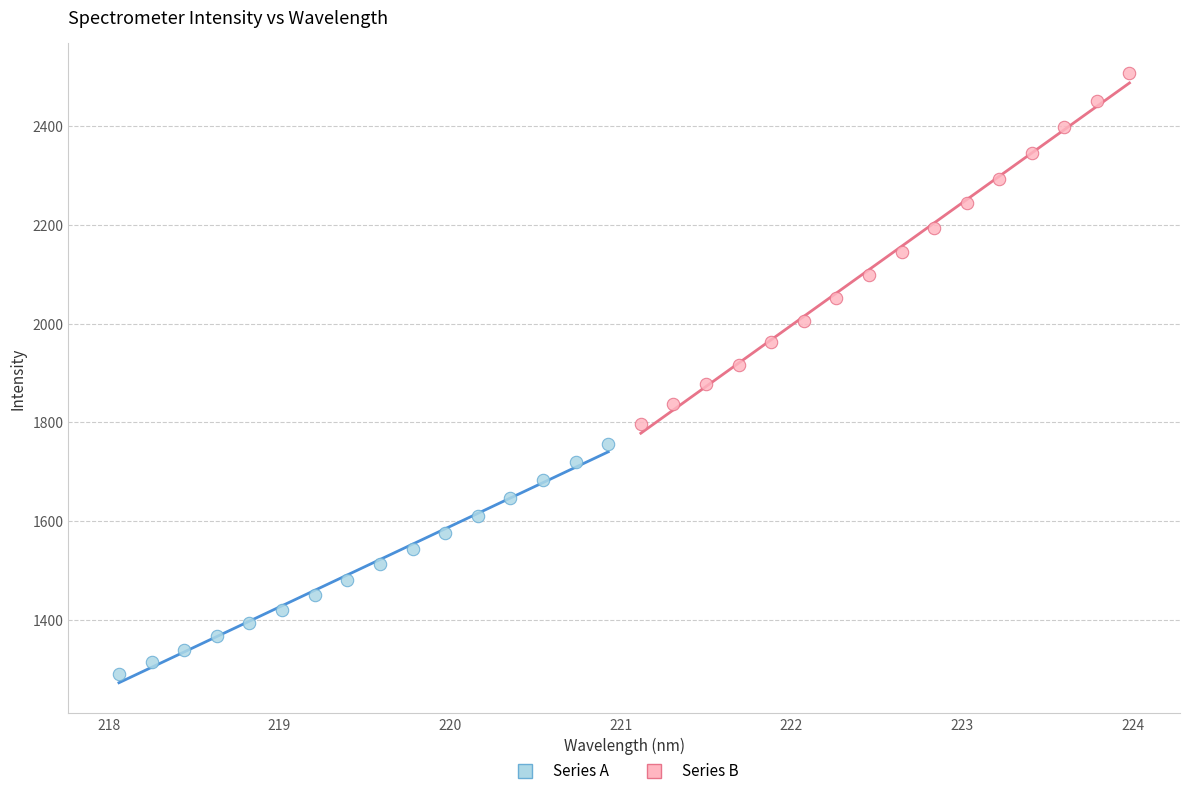

Which series reaches the minimum Y coordinate?

Series A